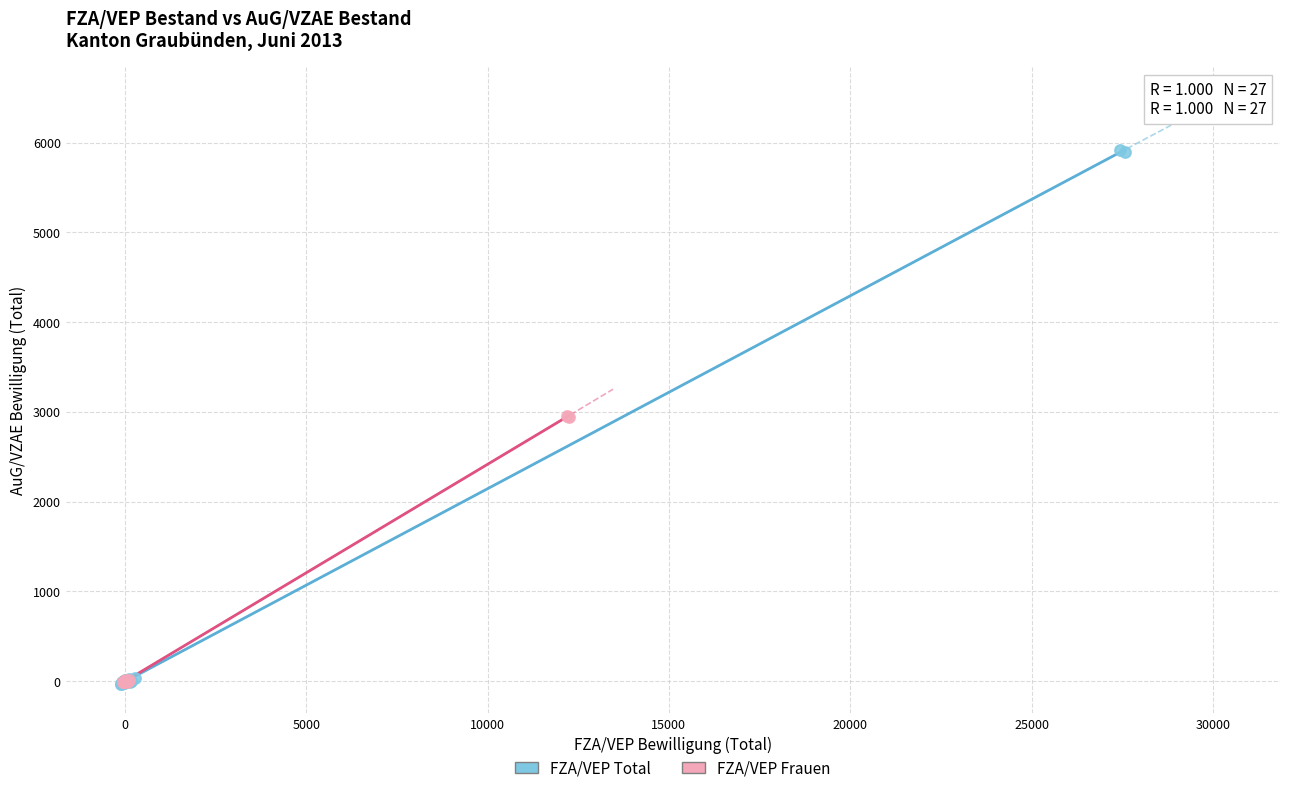

Which series has the widest spread of Y values?

FZA/VEP Total